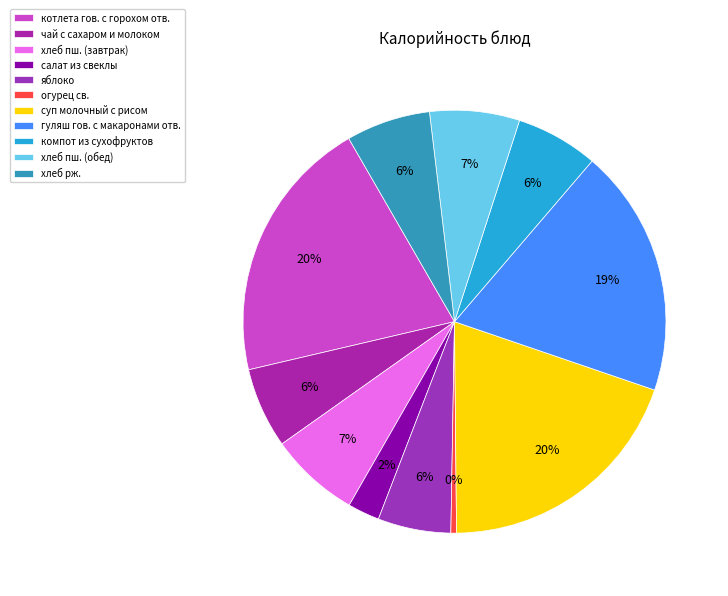

What is the largest slice in the pie chart?

котлета гов. с горохом отв.